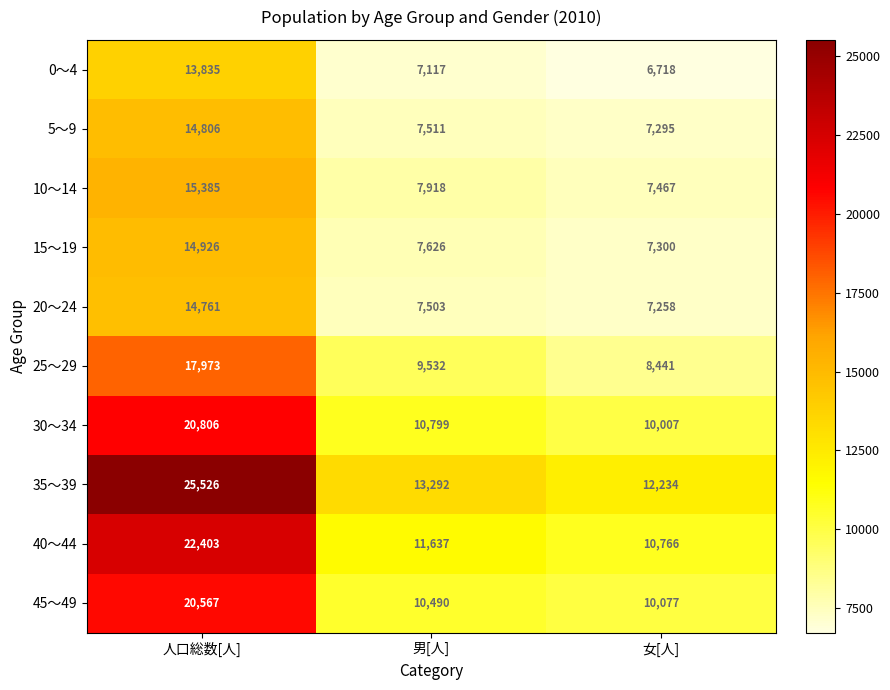

What is the total value across all series at 男[人]?

93425